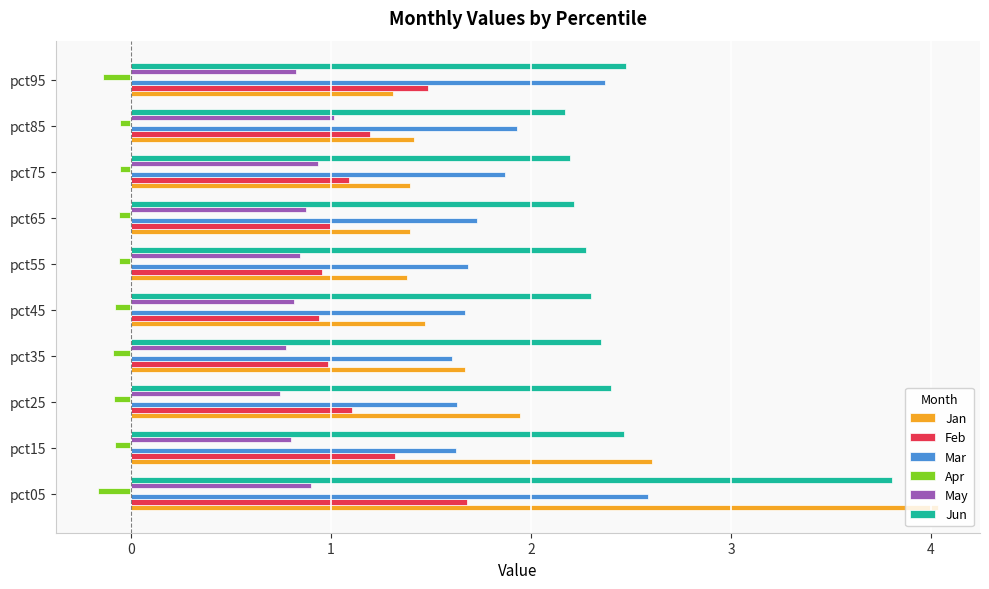

Rank the series by their maximum value, from highest to lowest.

Jan, Jun, Mar, Feb, May, Apr